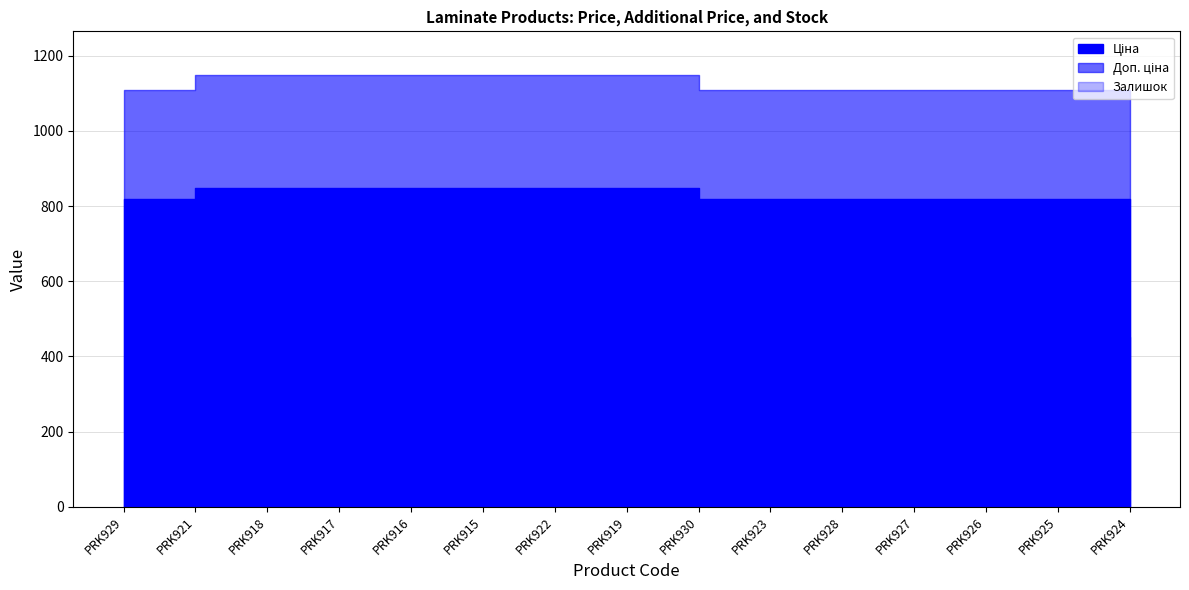

What is the smallest value displayed?

46.0